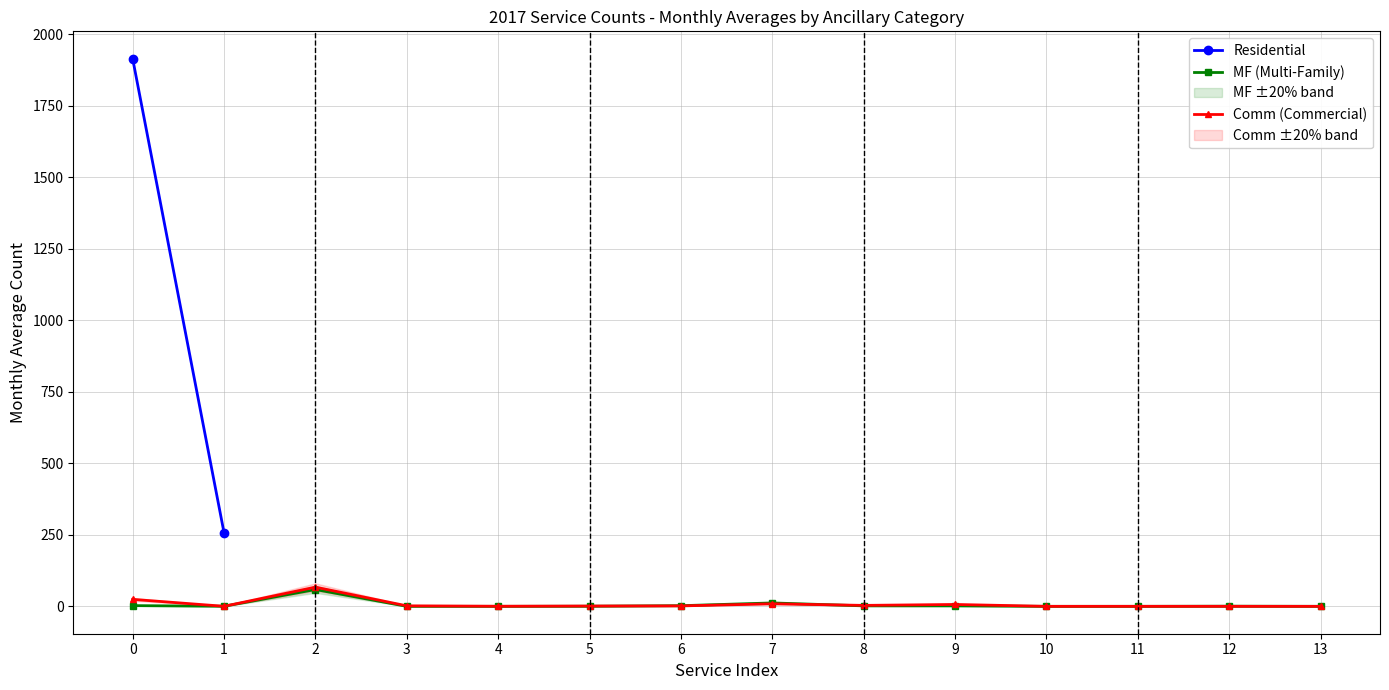

Where do Comm and MF first cross each other?

0 and 1